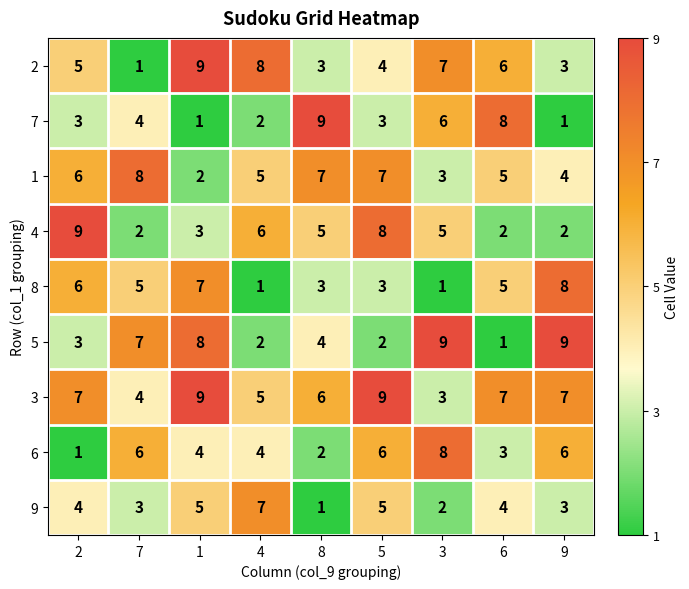

The value of 6 at 9 is 9. True or false?

False